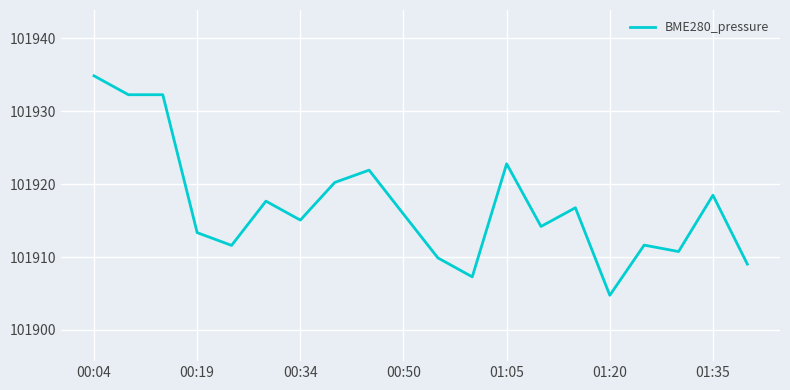

What is the difference between the maximum and minimum values?

30.1